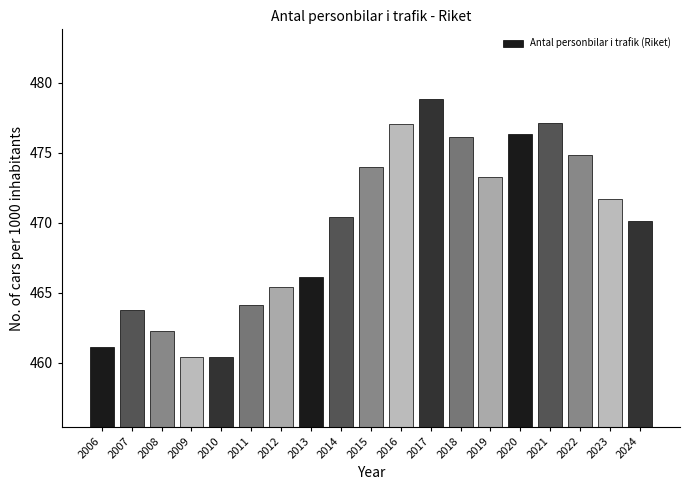

The chart shows a value of 466.1 at 2013. True or false?

True